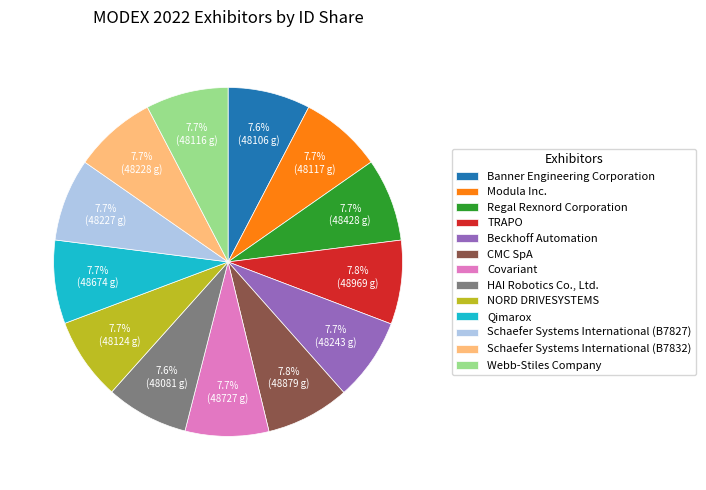

The Modula Inc. slice represents 8% of the pie. True or false?

True